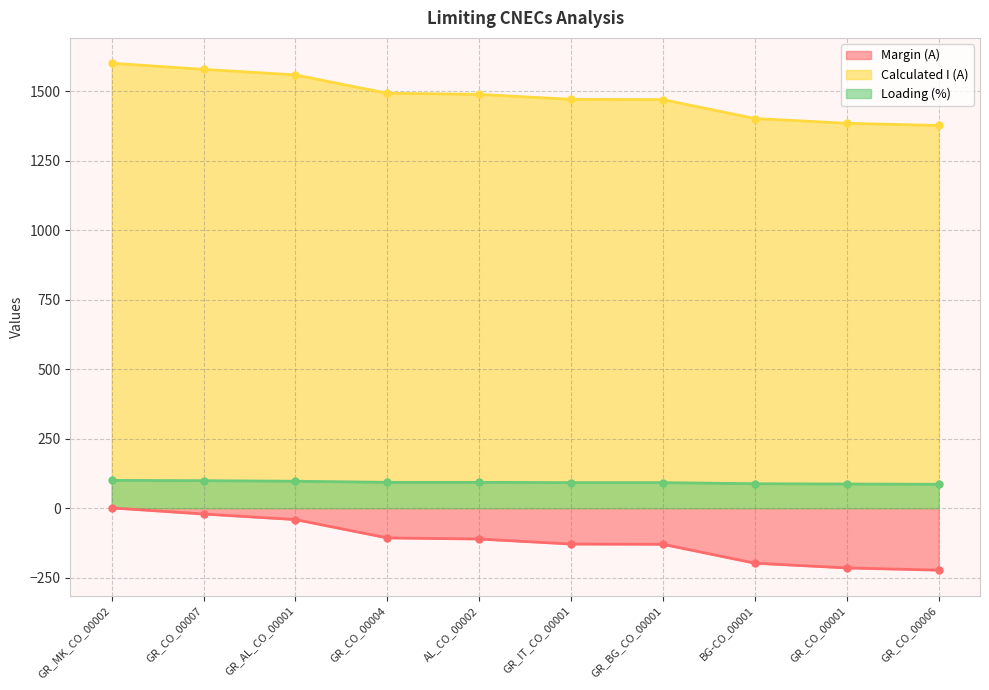

What is the spread (max minus min) of values at GR_CO_00007?

1600